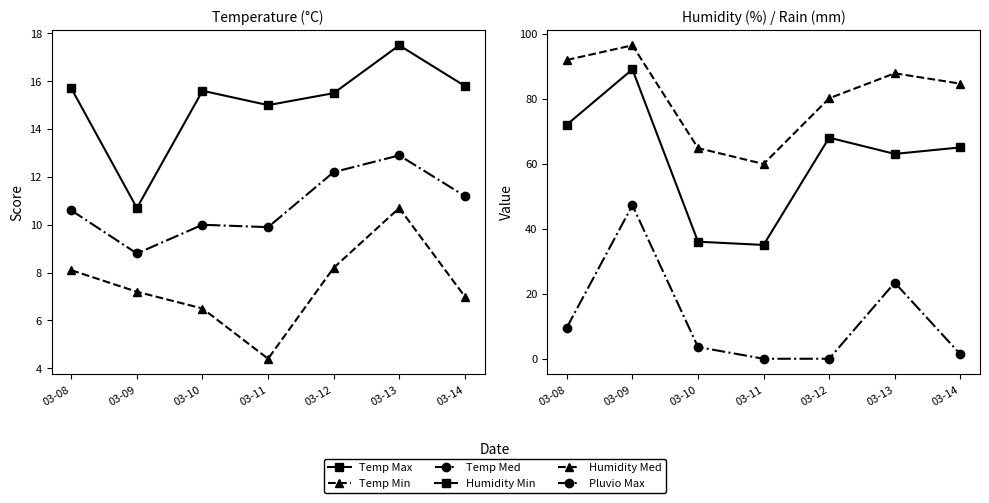

Reading right to left, what are all the values shown in this chart?

Temp Max: 03-14=15.8	03-13=17.5	03-12=15.5	03-11=15.0	03-10=15.6	03-09=10.7	03-08=15.7
Temp Min: 03-14=7.0	03-13=10.7	03-12=8.2	03-11=4.4	03-10=6.5	03-09=7.2	03-08=8.1
Temp Med: 03-14=11.2	03-13=12.9	03-12=12.2	03-11=9.9	03-10=10.0	03-09=8.8	03-08=10.6
Humidity Min: 03-14=65.0	03-13=63.0	03-12=68.0	03-11=35.0	03-10=36.0	03-09=89.0	03-08=72.0
Humidity Med: 03-14=84.6	03-13=87.8	03-12=80.1	03-11=59.9	03-10=64.8	03-09=96.4	03-08=91.9
Pluvio Max: 03-14=1.4	03-13=23.4	03-12=0.0	03-11=0.0	03-10=3.6	03-09=47.2	03-08=9.6